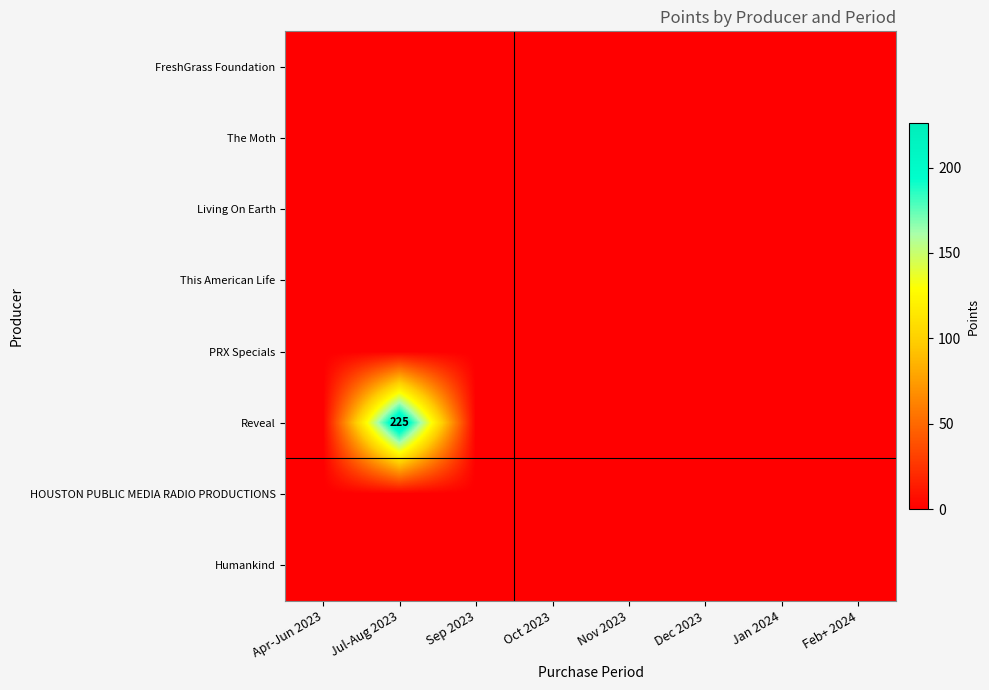

At how many categories does at least one series exceed 188?

1